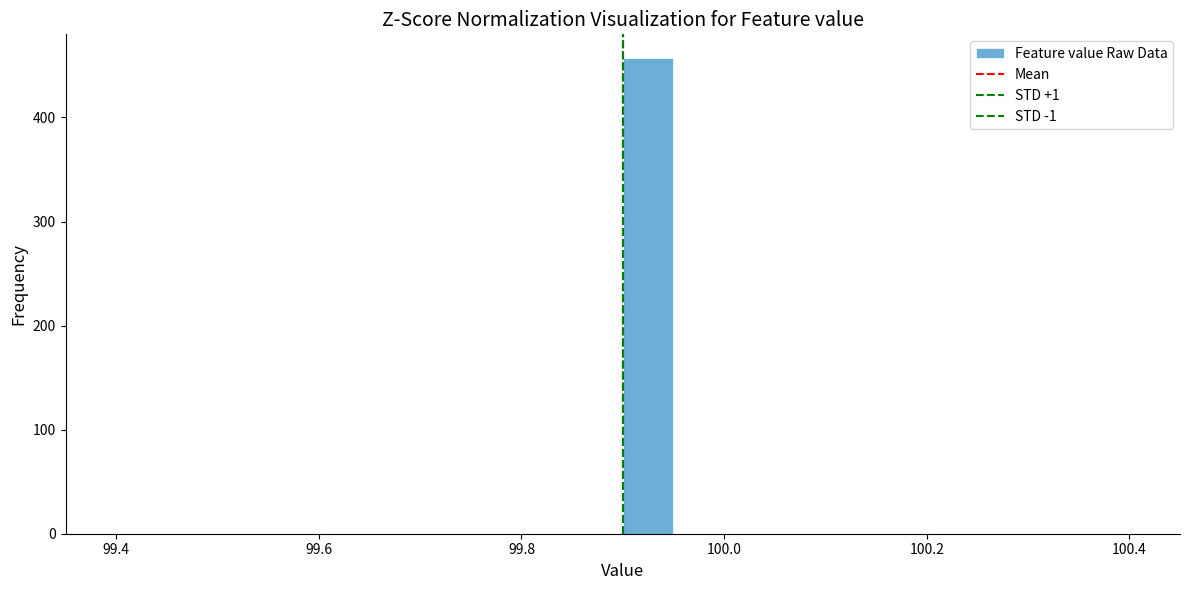

Read against the x-axis, roughly where is the centre of the tallest bar?

99.92